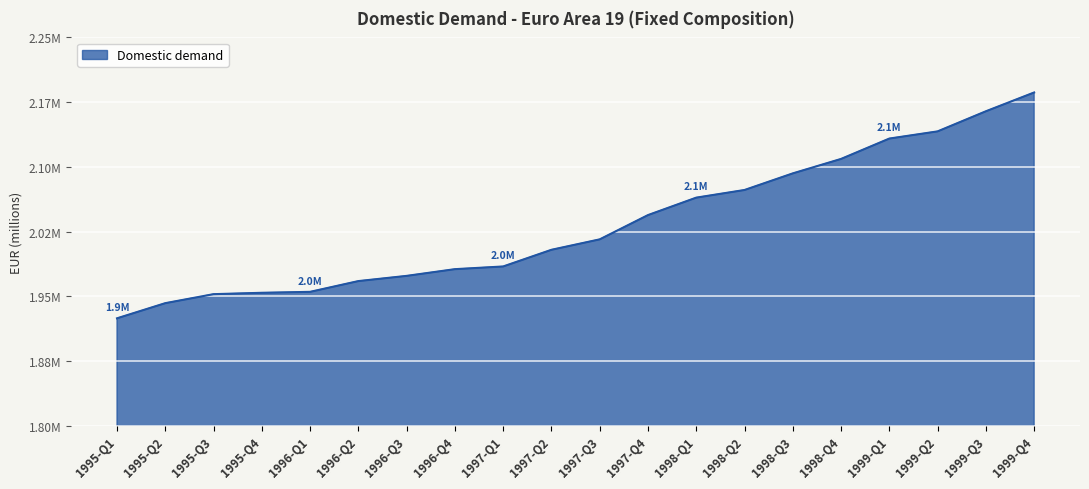

What is the change in value from 1997-Q3 to 1998-Q3?

+76441.6